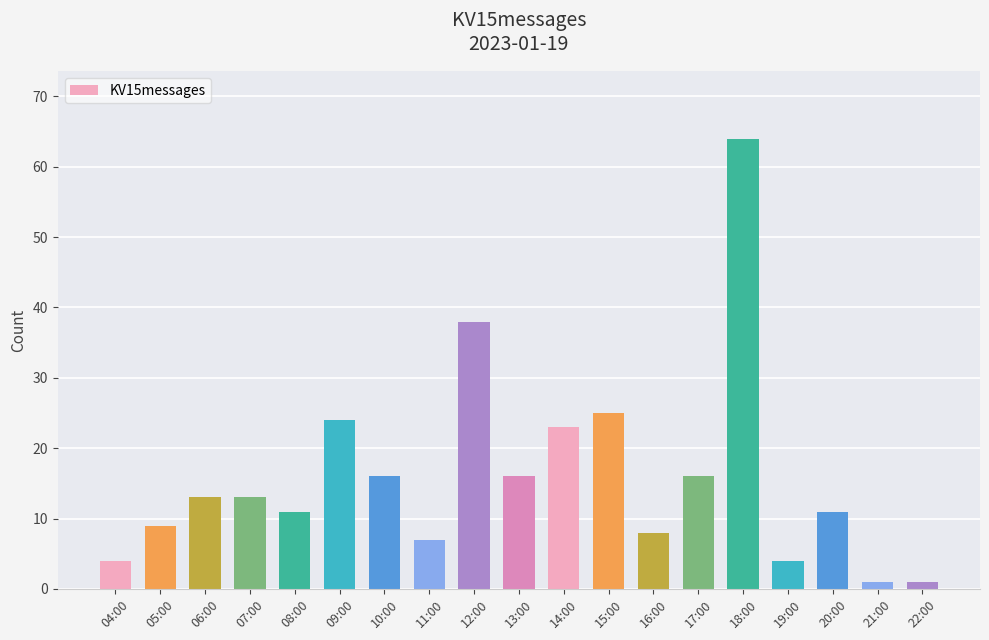

True or false: the data shows 16 at 17:00.

True